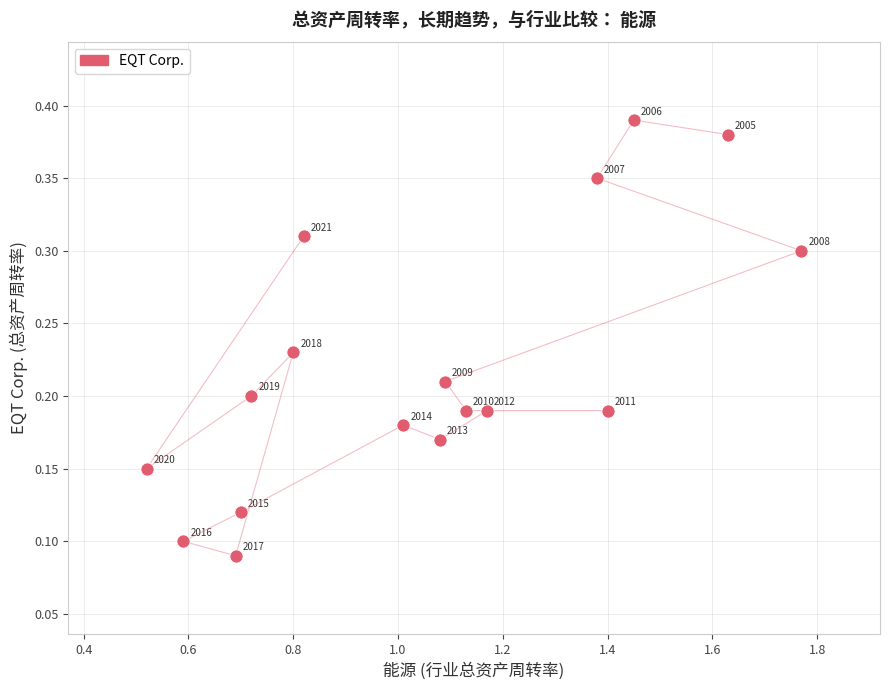

What is the range of X values (max minus min)?

1.2